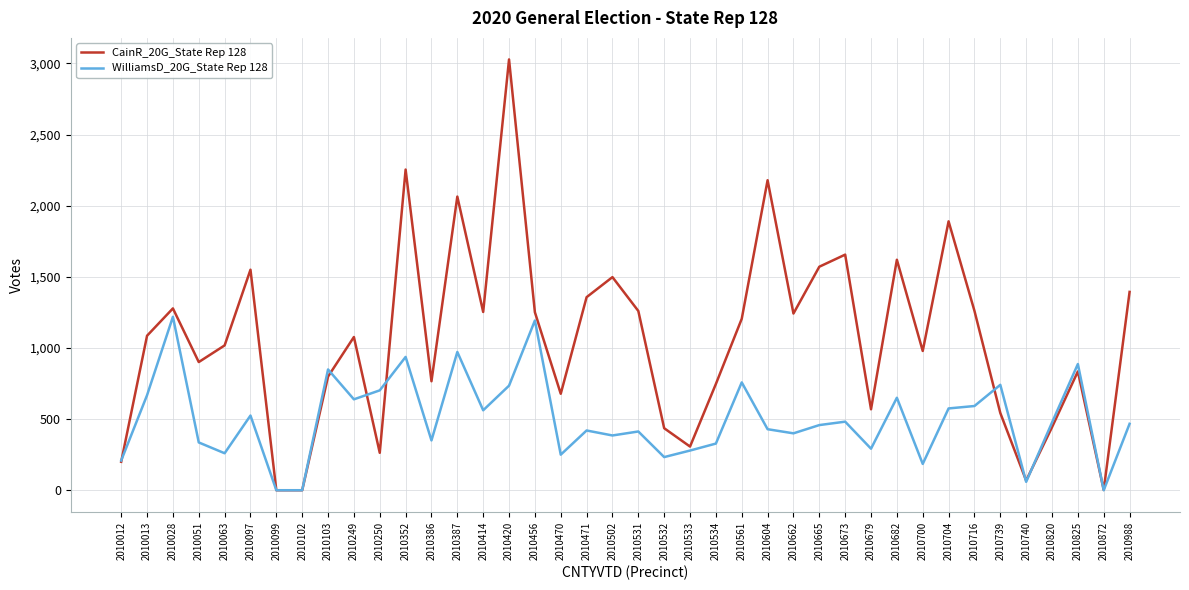

List the series in order of their overall mean, highest first.

CainR_20G_State Rep 128, WilliamsD_20G_State Rep 128